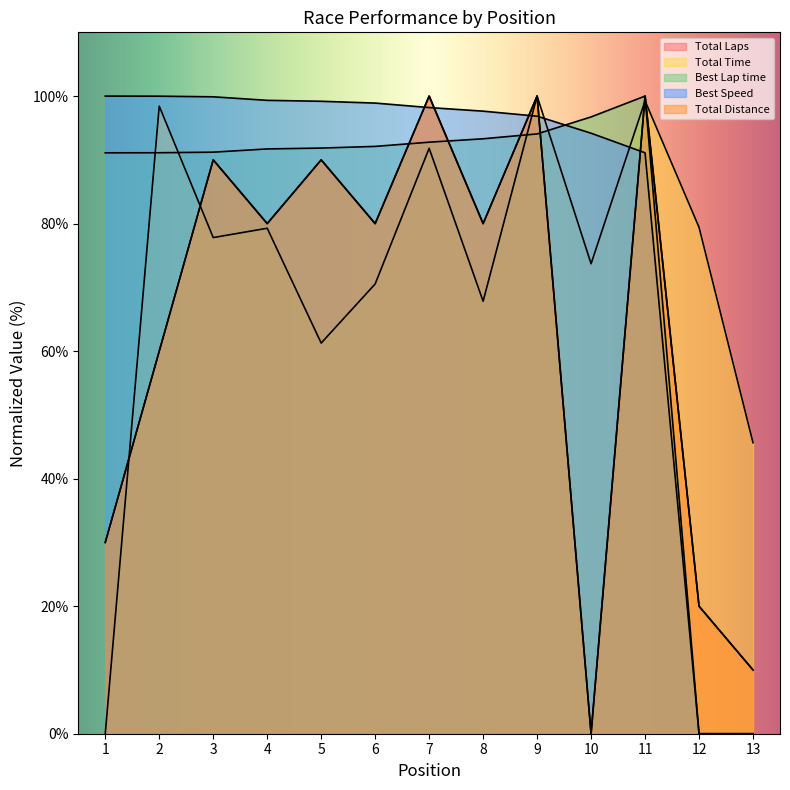

What is the sum of all Total Distance values?

840.0